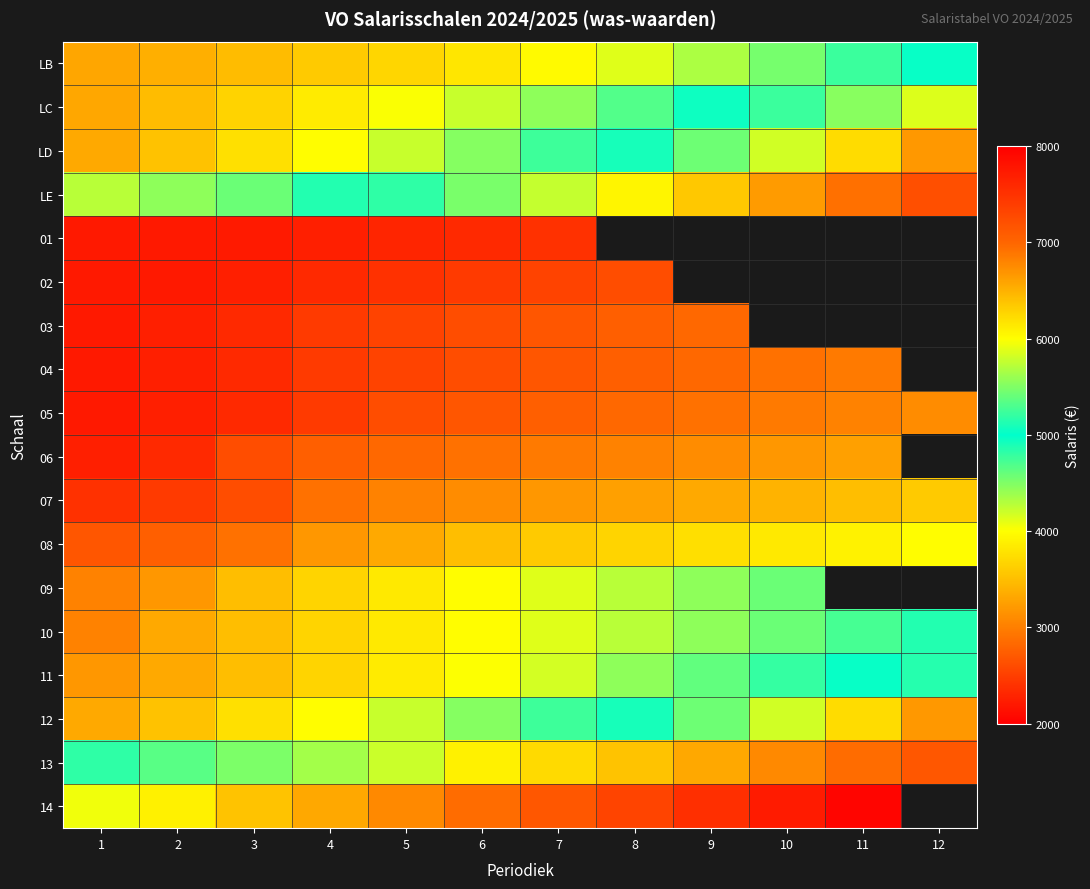

Where is 10 nearest to the value 3949?

6